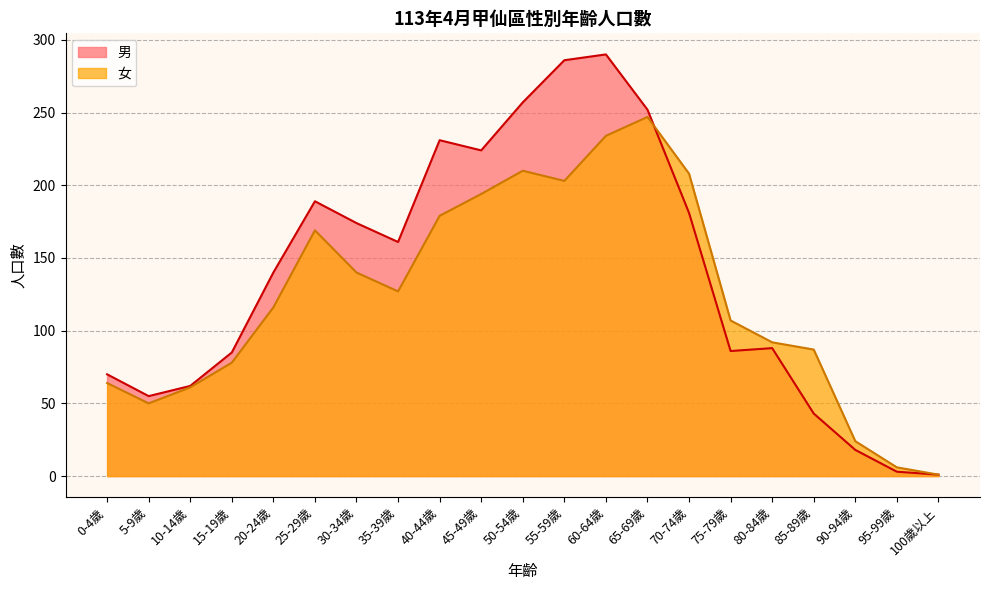

What are all the series names shown in the legend?

男, 女